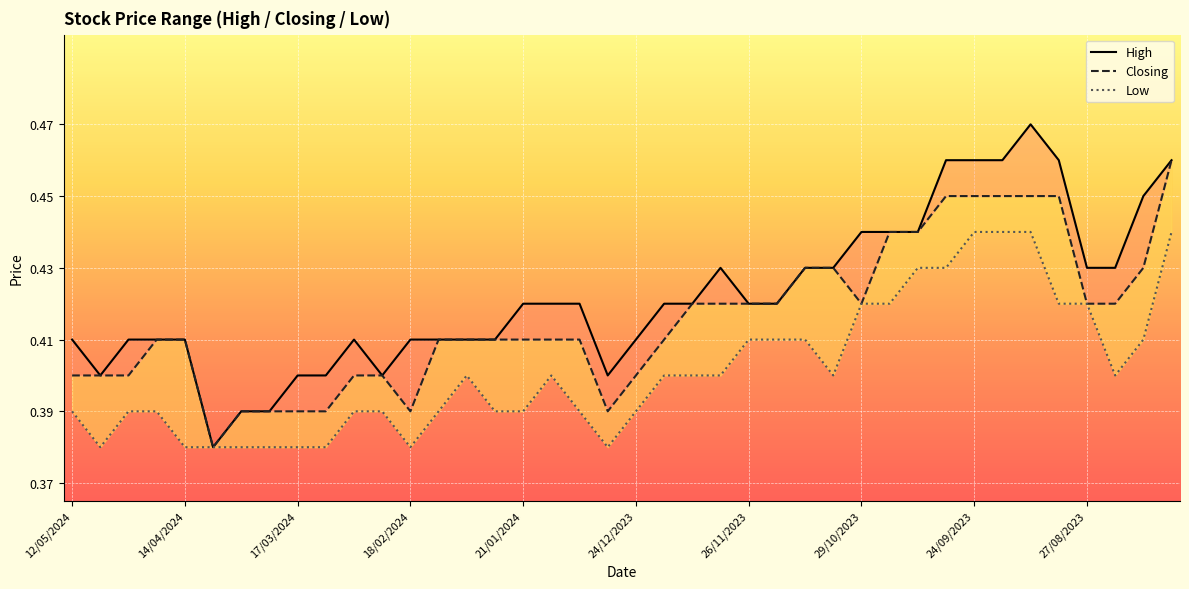

The Closing series shows 0.6 at 15. True or false?

False